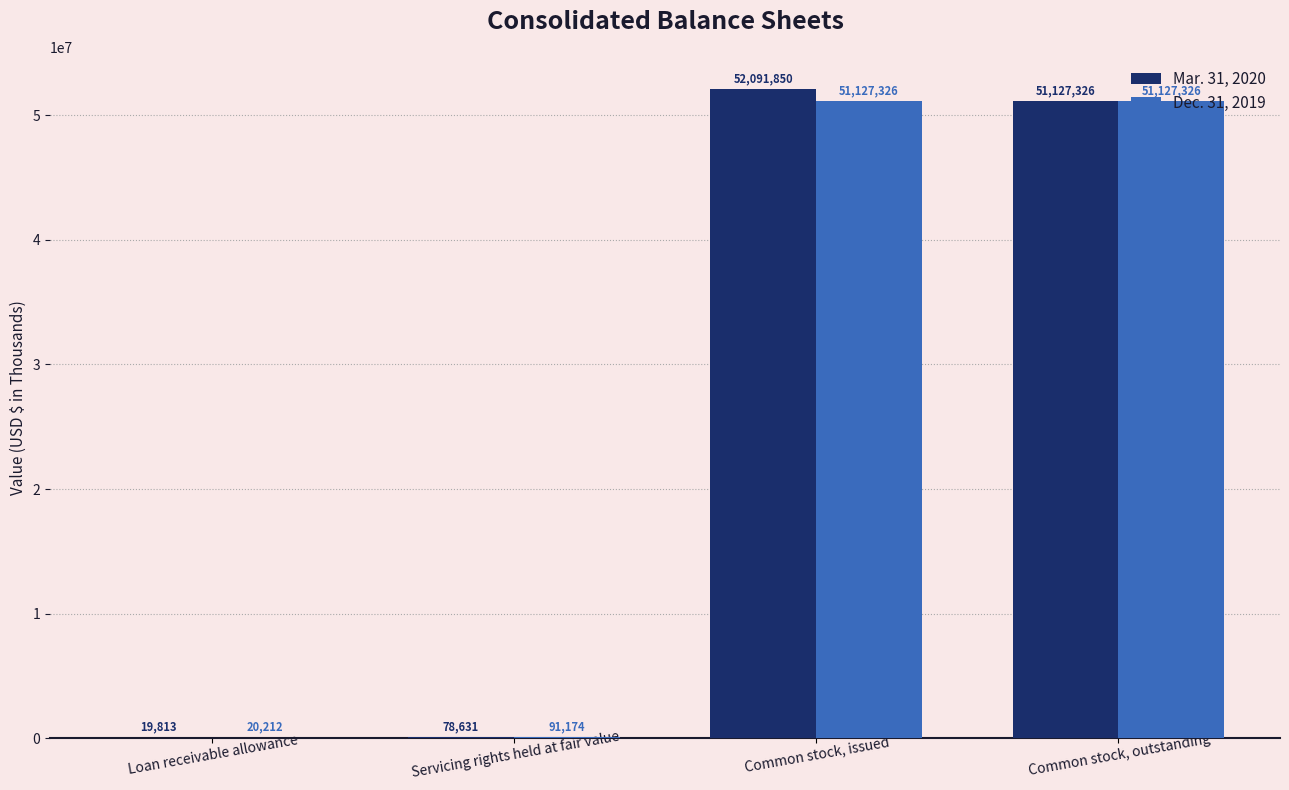

At which category is the sum across all series the highest?

Common stock, issued